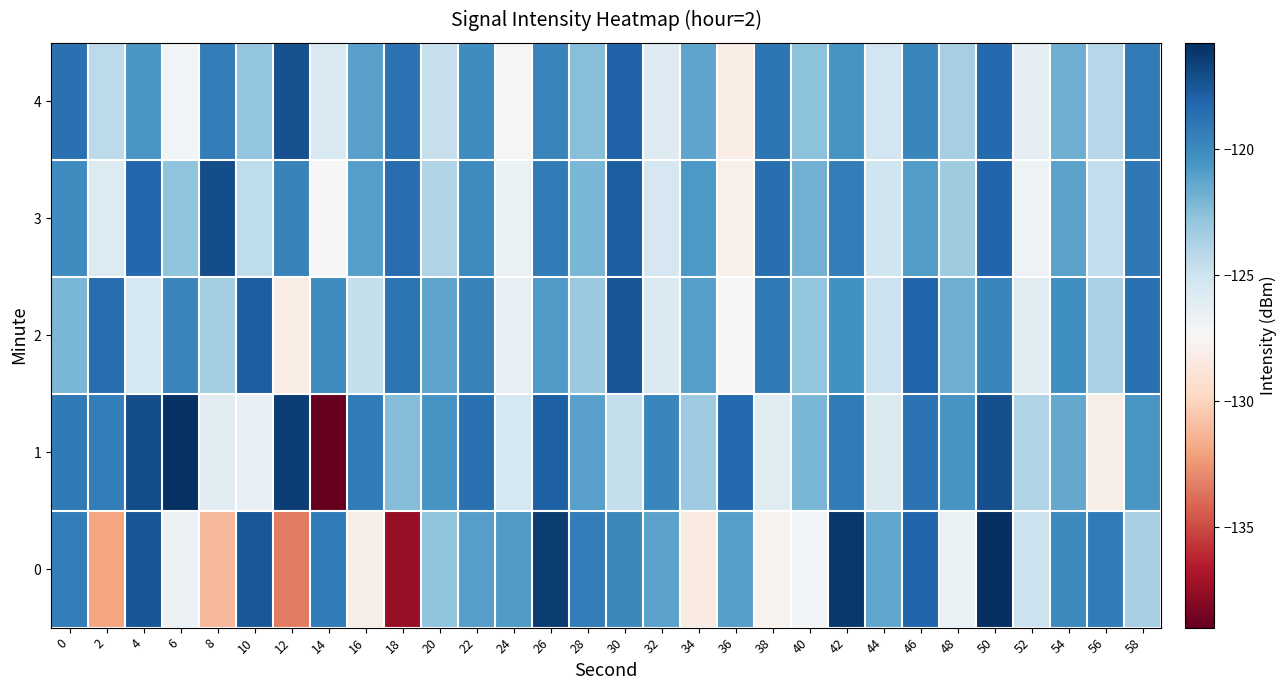

What is the total value across all series at 14?

-631.2